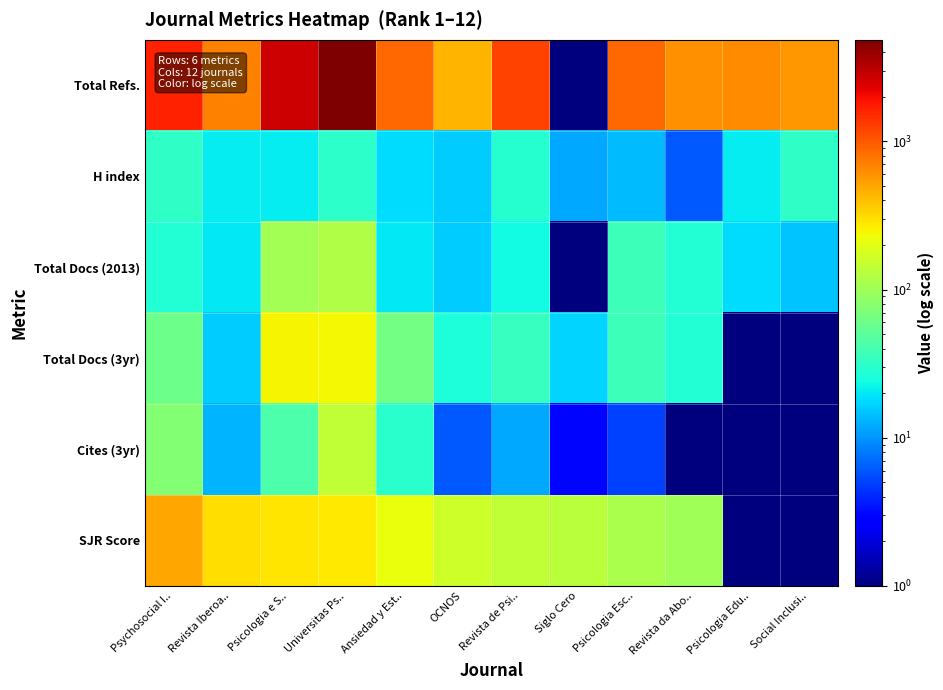

Which series has the largest range (max minus min)?

Total Refs.